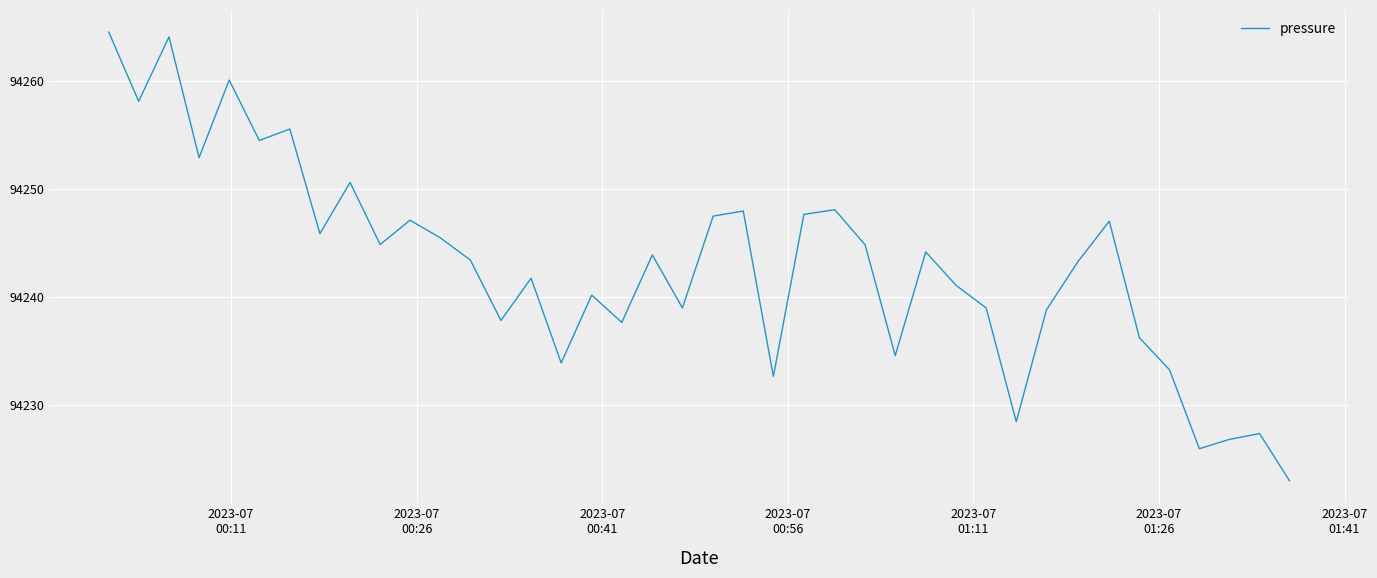

What is the greatest value displayed?

94264.5